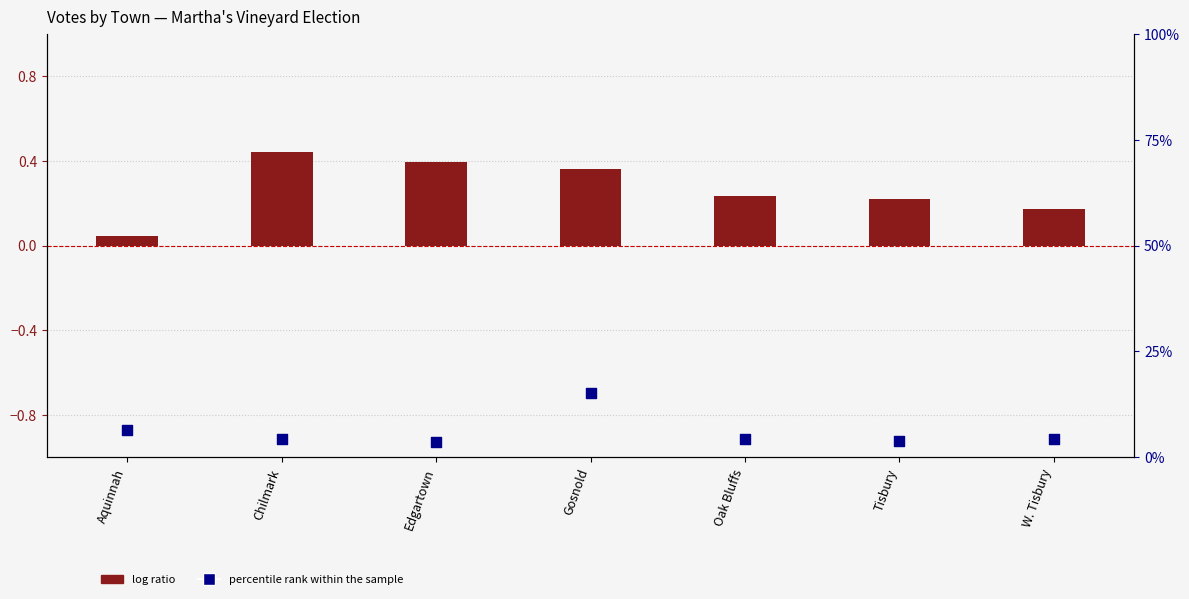

What is the total value across all series at Oak Bluffs?

4.6